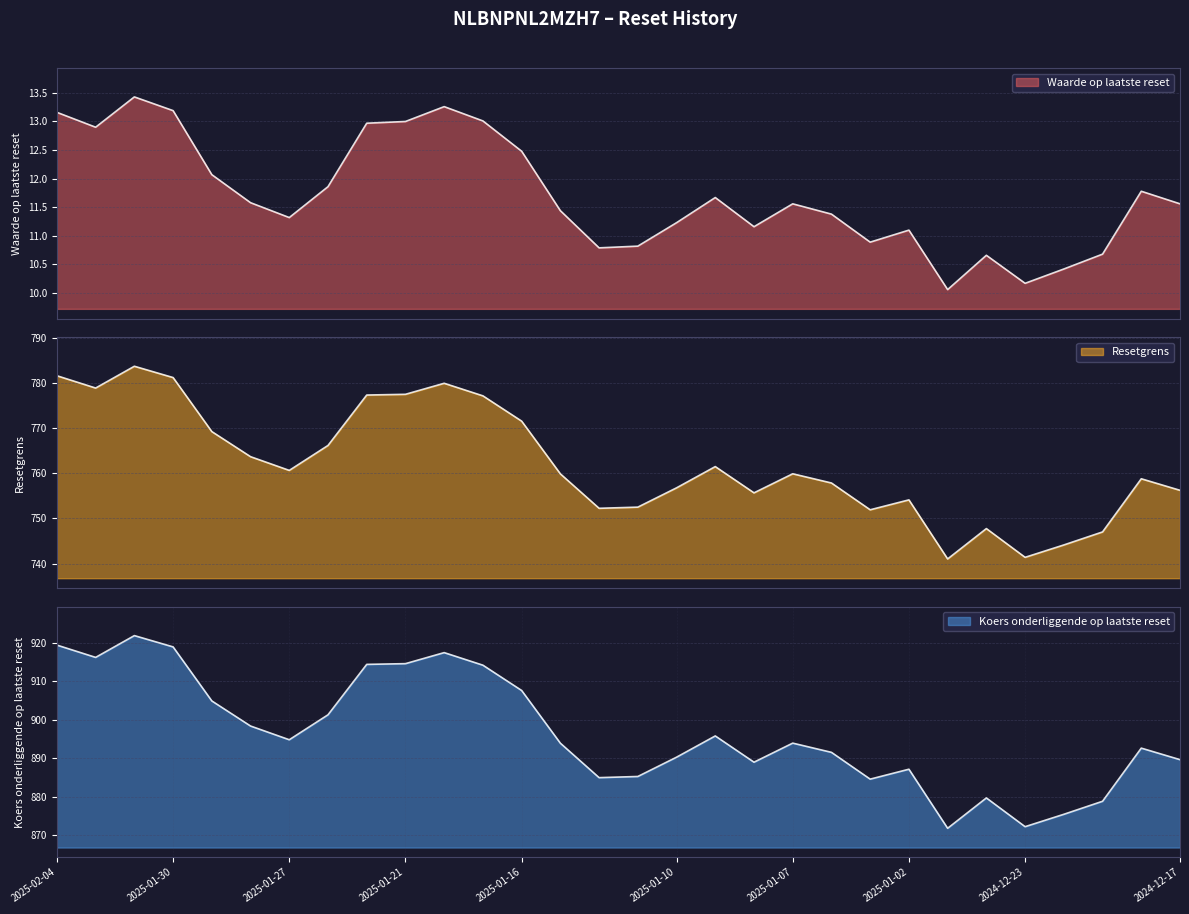

At which category does Koers onderliggende op laatste reset reach its first local valley?

2025-02-03